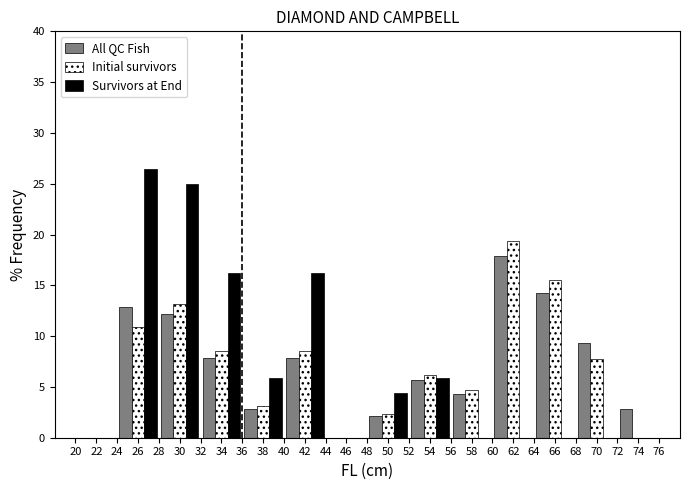

Reading left to right, list every range on the x-axis with the height of the bar of each series over it. The values are not printed on the chart, so give them approximately, as read against the axis.

20 to 24: All QC Fish=0	Initial survivors=0	Survivors at End=0
24 to 28: All QC Fish=13.0	Initial survivors=11.0	Survivors at End=26.5
28 to 32: All QC Fish=12.0	Initial survivors=13.0	Survivors at End=25.0
32 to 36: All QC Fish=8.0	Initial survivors=8.5	Survivors at End=16.0
36 to 40: All QC Fish=3.0	Initial survivors=3.0	Survivors at End=6.0
40 to 44: All QC Fish=8.0	Initial survivors=8.5	Survivors at End=16.0
44 to 48: All QC Fish=0	Initial survivors=0	Survivors at End=0
48 to 52: All QC Fish=2.0	Initial survivors=2.5	Survivors at End=4.5
52 to 56: All QC Fish=5.5	Initial survivors=6.0	Survivors at End=6.0
56 to 60: All QC Fish=4.5	Initial survivors=4.5	Survivors at End=0
60 to 64: All QC Fish=18.0	Initial survivors=19.5	Survivors at End=0
64 to 68: All QC Fish=14.5	Initial survivors=15.5	Survivors at End=0
68 to 72: All QC Fish=9.5	Initial survivors=8.0	Survivors at End=0
72 to 76: All QC Fish=3.0	Initial survivors=0	Survivors at End=0